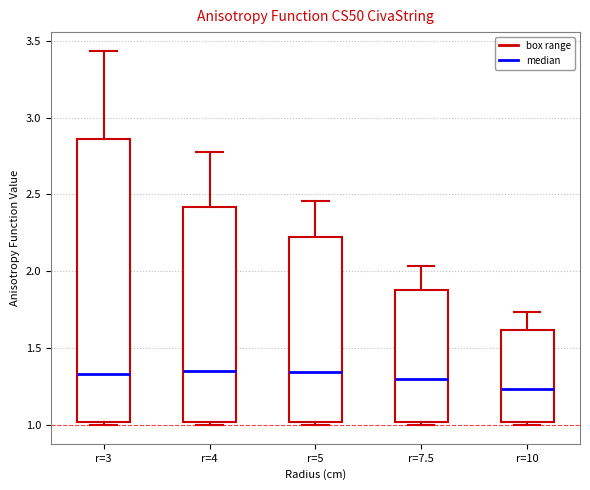

Which box is the tallest, from its lower edge to its upper edge?

r=3